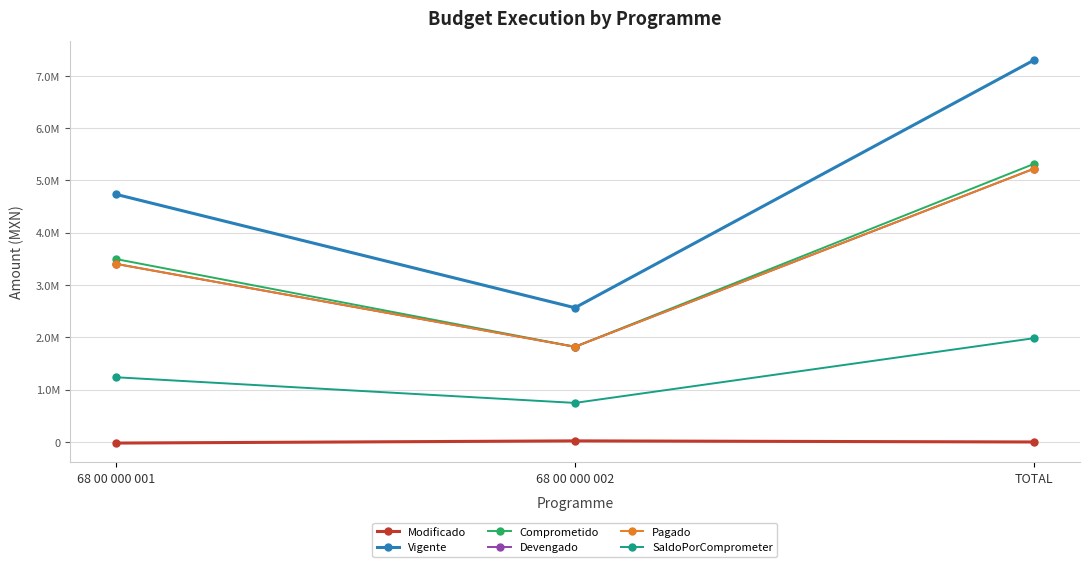

What is the label of the 2nd point from the right?

68 00 000 002